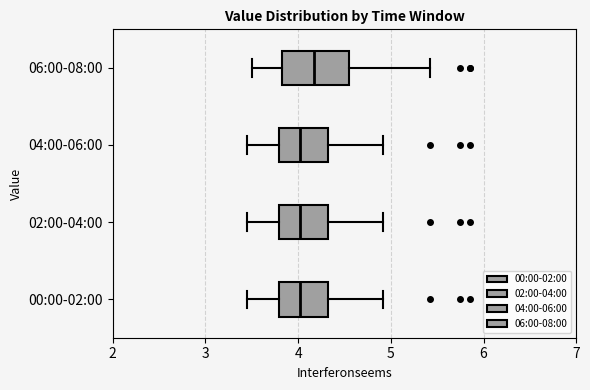

Reading bottom to top, transcribe this box plot: for each box, give where its median line is, the range the box spans, and where its two whiskers end, as read against the x-axis. The values are not printed on the chart, so give them approximately, as read against the axis.

00:00-02:00: median 4.0, box 3.8 to 4.3, whiskers 3.5 to 4.9
02:00-04:00: median 4.0, box 3.8 to 4.3, whiskers 3.5 to 4.9
04:00-06:00: median 4.0, box 3.8 to 4.3, whiskers 3.5 to 4.9
06:00-08:00: median 4.2, box 3.8 to 4.6, whiskers 3.5 to 5.4